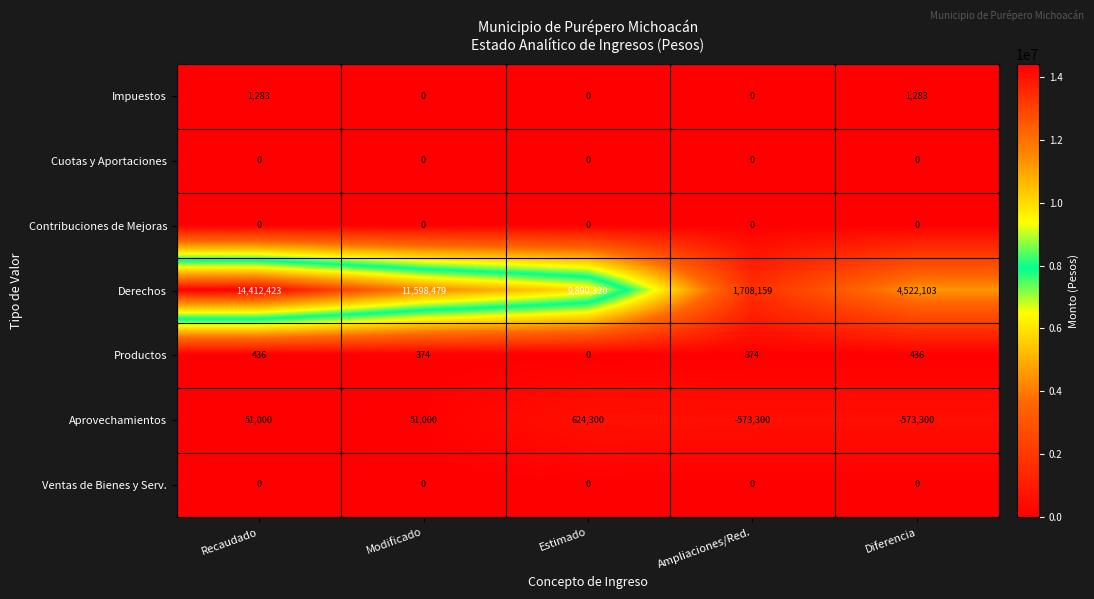

The value of Productos at Modificado is 374. True or false?

True